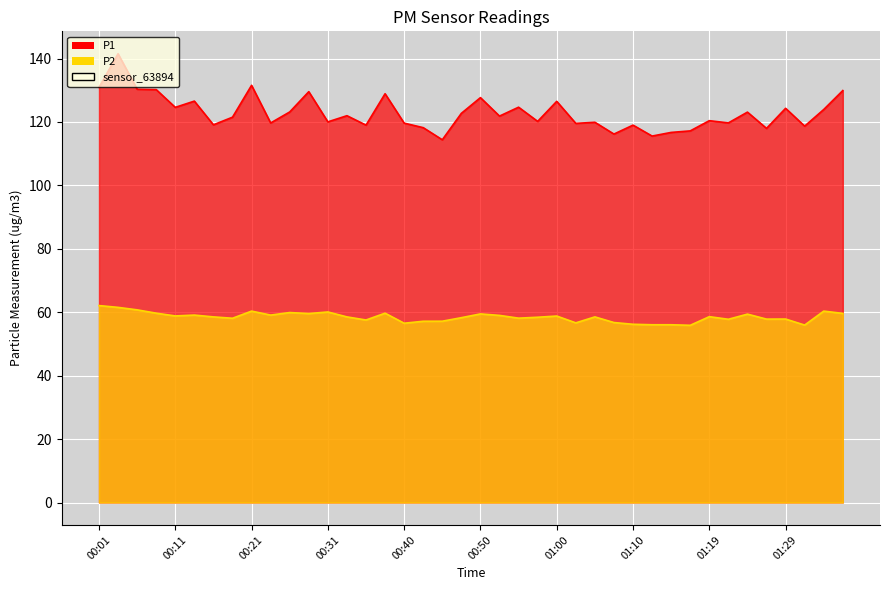

What is the label of the 8th point from the right?

01:19